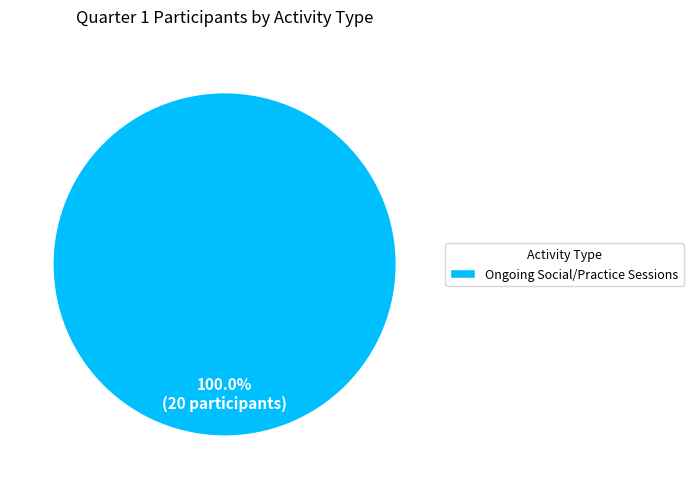

What percentage is the Ongoing Social/Practice Sessions slice, to the nearest percent?

100%